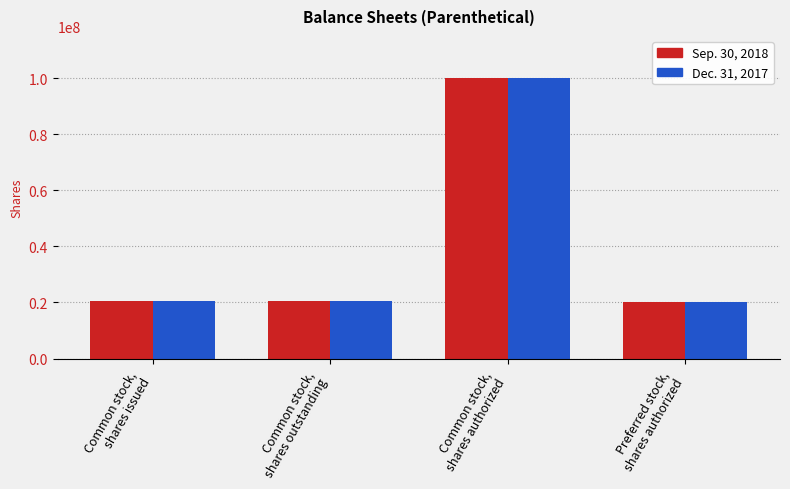

Rank the series by their average value, from lowest to highest.

Sep. 30, 2018, Dec. 31, 2017